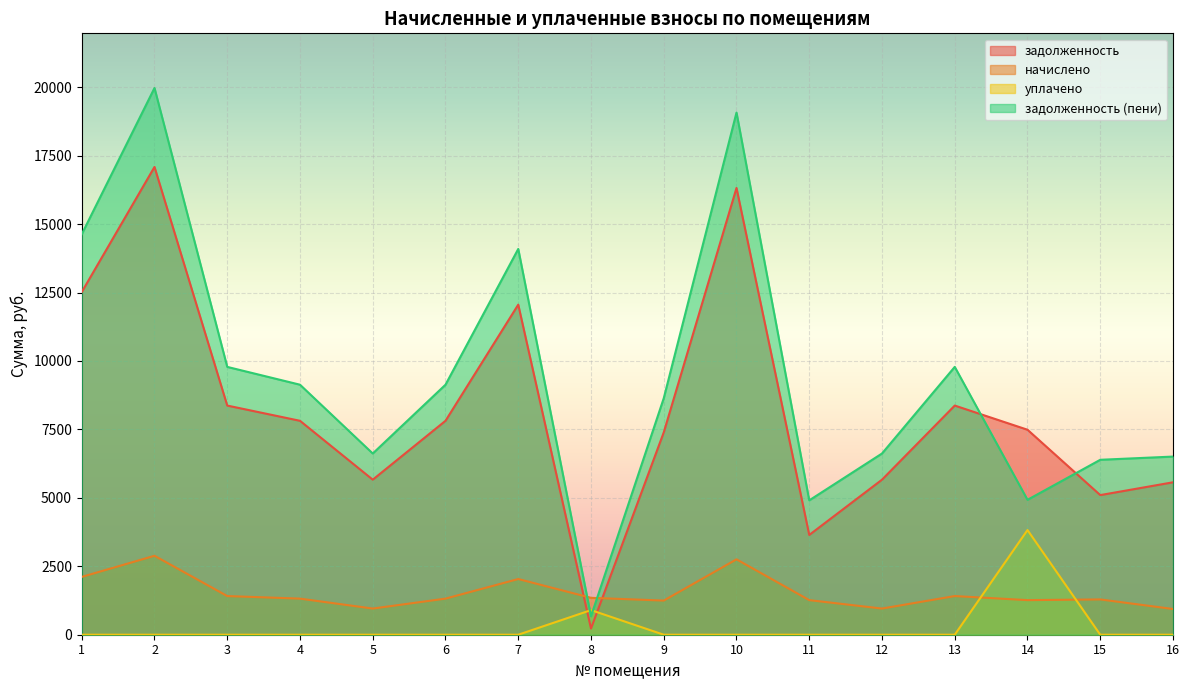

Reading left to right, transcribe all the data shown in this chart.

задолженность: 1=12518.4	2=17088.0	3=8371.2	4=7814.4	5=5664.0	6=7814.4	7=12057.6	8=224.9	9=7392.0	10=16320.0	11=3645.0	12=5664.0	13=8371.2	14=7488.0	15=5100.6	16=5568.0
начислено: 1=2112.5	2=2883.6	3=1412.6	4=1318.7	5=955.8	6=1318.7	7=2034.7	8=1347.8	9=1247.4	10=2754.0	11=1263.6	12=955.8	13=1412.6	14=1263.6	15=1289.5	16=939.6
уплачено: 1=0.0	2=0.0	3=0.0	4=0.0	5=0.0	6=0.0	7=0.0	8=899.0	9=0.0	10=0.0	11=0.0	12=0.0	13=0.0	14=3823.6	15=0.0	16=0.0
задолженность (пени): 1=14630.9	2=19971.6	3=9783.8	4=9133.1	5=6619.8	6=9133.1	7=14092.3	8=673.8	9=8639.4	10=19074.0	11=4908.6	12=6619.8	13=9783.8	14=4928.0	15=6390.1	16=6507.6